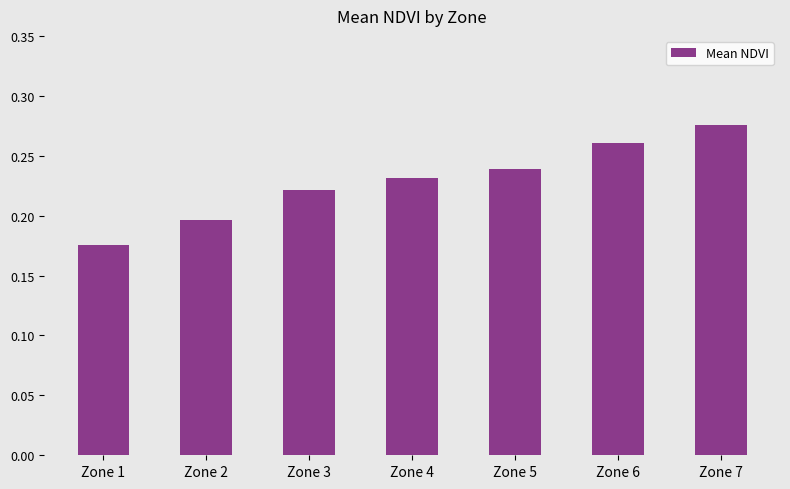

Does the chart contain any negative values?

No